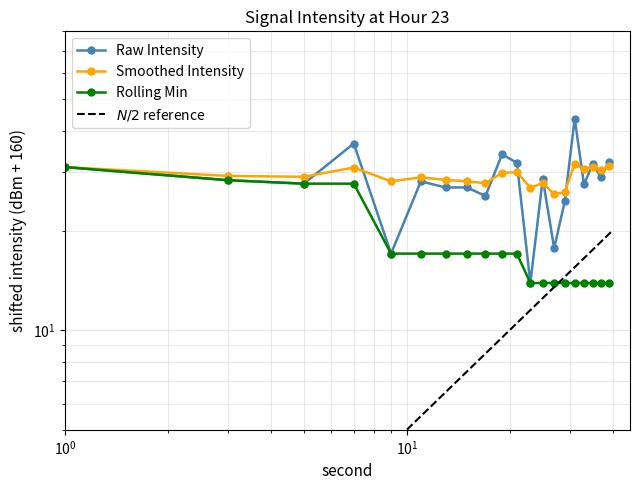

How many interior local peaks does the mean_intensity series have?

7